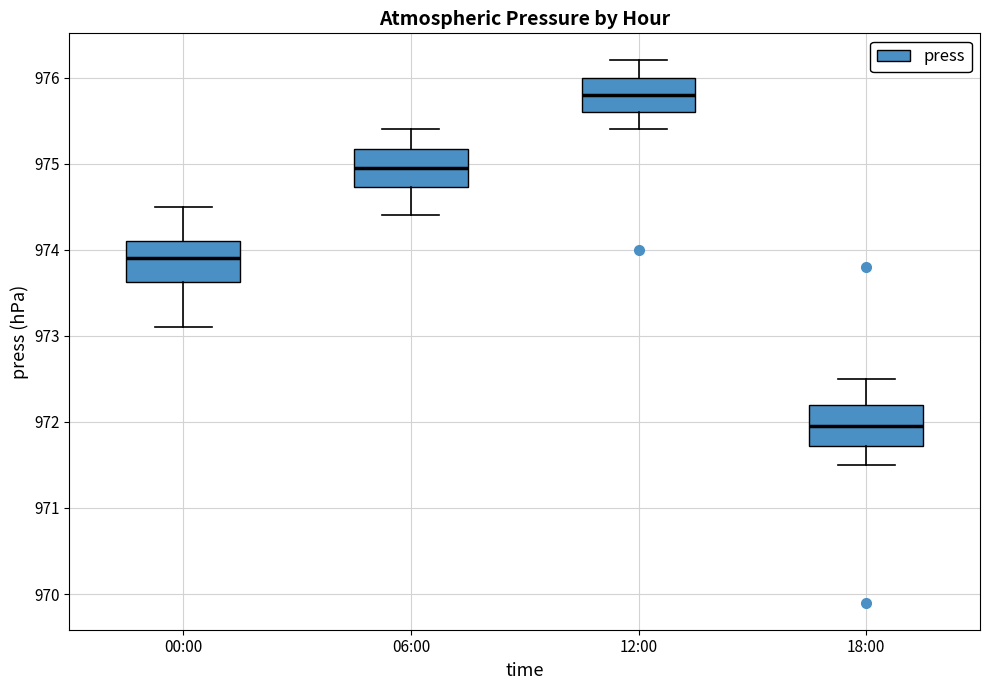

Where does the median line of the box for 18:00 sit on the y-axis? The values are not printed on the chart, so give them approximately, as read against the axis.

972.0